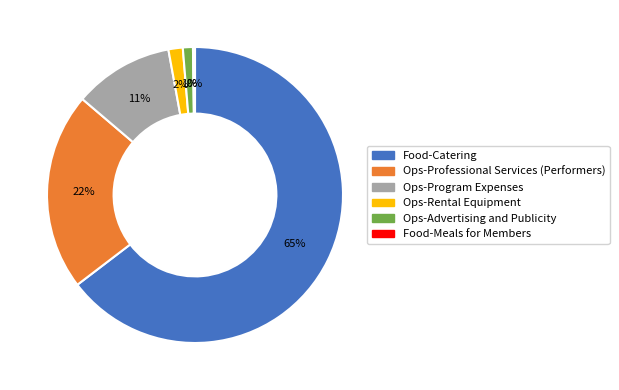

To the nearest percent, what percentage of the pie is Ops-Professional Services (Performers)?

22%